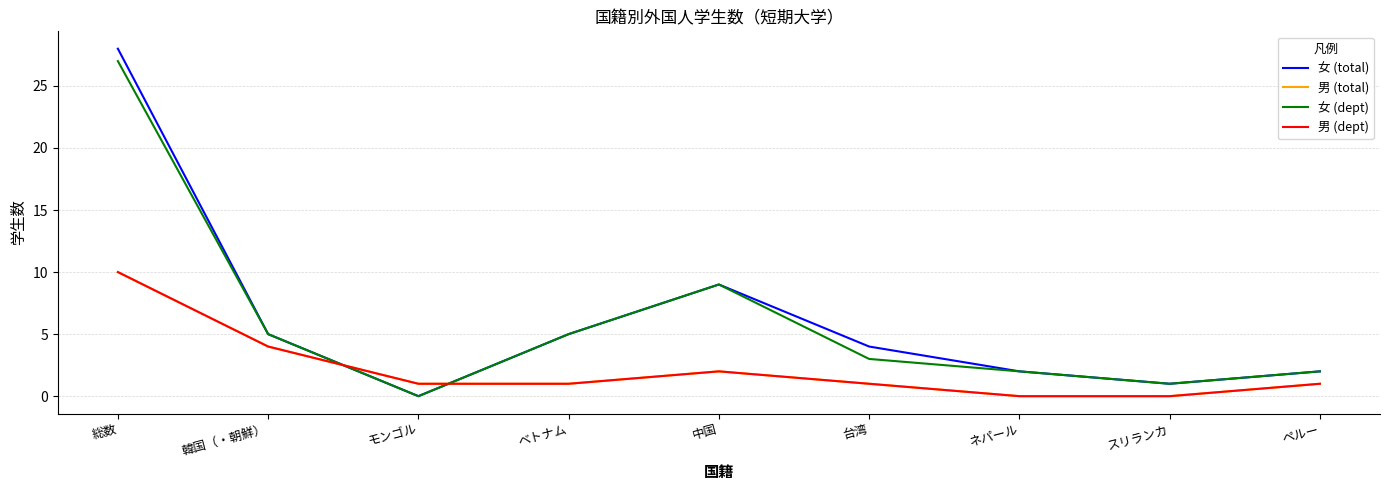

Is this an area chart (filled region under the line)?

No